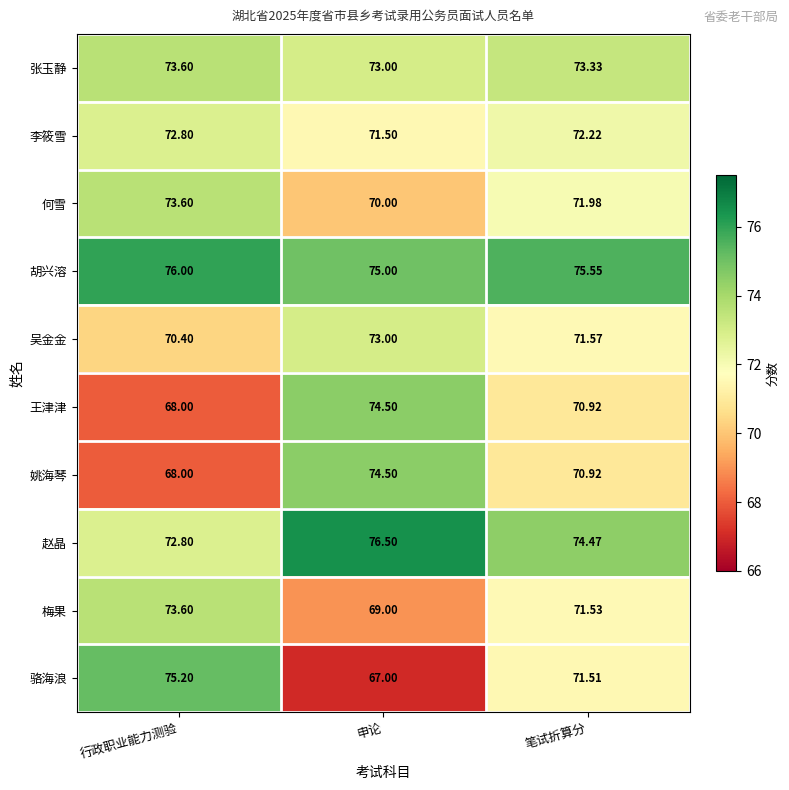

At which category does the chart reach its minimum across all series?

申论